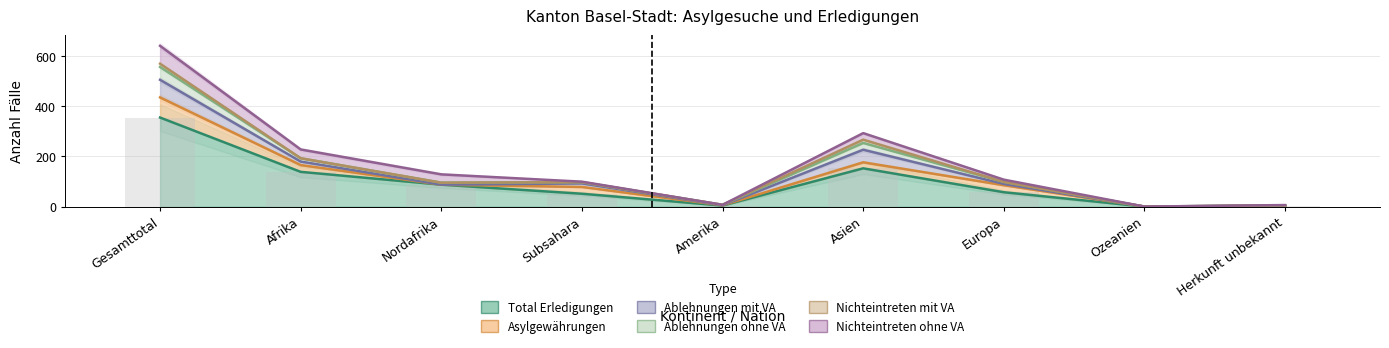

Is it true that Ablehnungen ohne VA equals 2 at Europa?

False